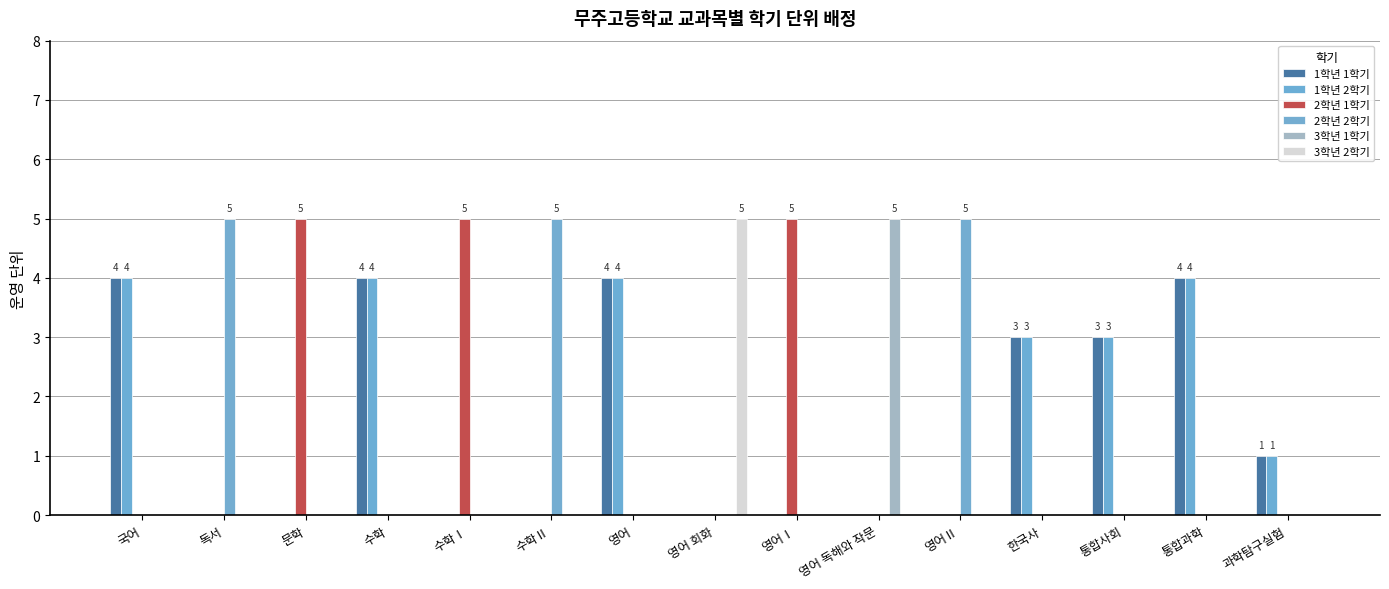

Reading left to right, transcribe all the data shown in this chart.

1학년 1학기: 4	0	0	4	0	0	4	0	0	0	0	3	3	4	1
1학년 2학기: 4	0	0	4	0	0	4	0	0	0	0	3	3	4	1
2학년 1학기: 0	0	5	0	5	0	0	0	5	0	0	0	0	0	0
2학년 2학기: 0	5	0	0	0	5	0	0	0	0	5	0	0	0	0
3학년 1학기: 0	0	0	0	0	0	0	0	0	5	0	0	0	0	0
3학년 2학기: 0	0	0	0	0	0	0	5	0	0	0	0	0	0	0